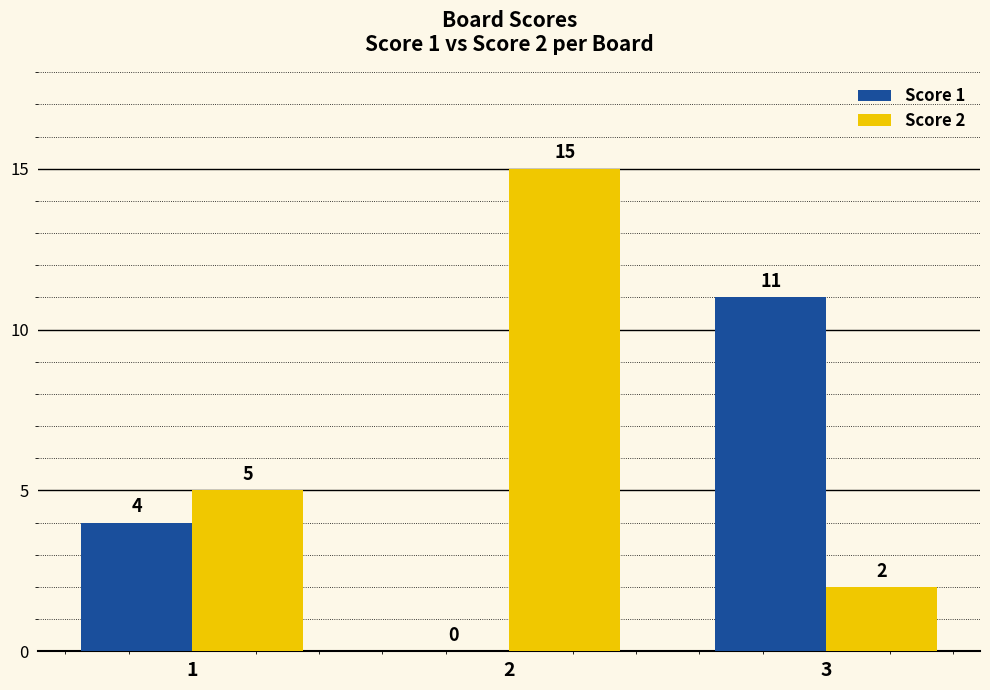

True or false: Score 1 has a value of 6 at 1.

False